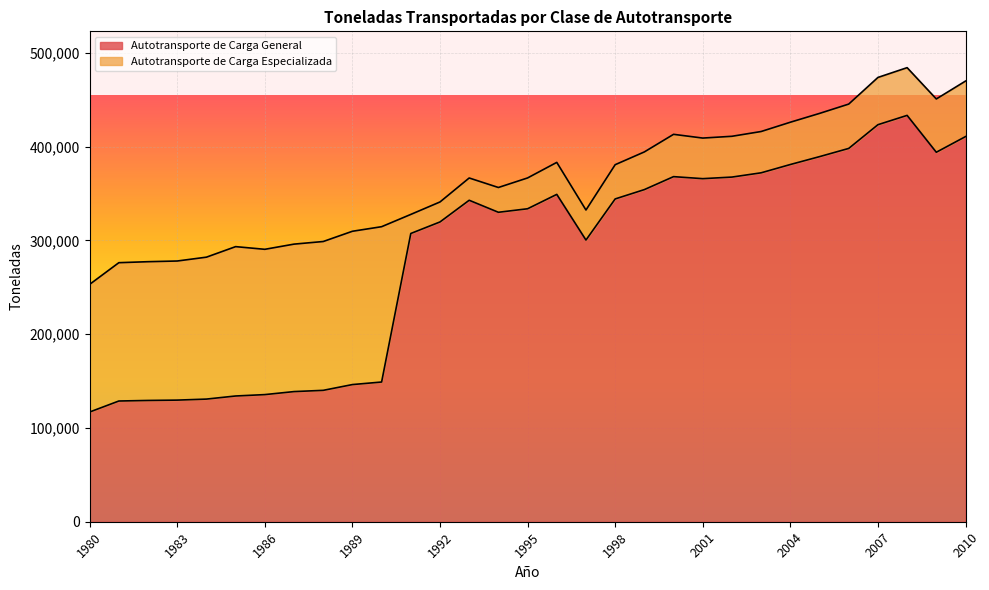

At which category does the data reach its first local peak?

1993